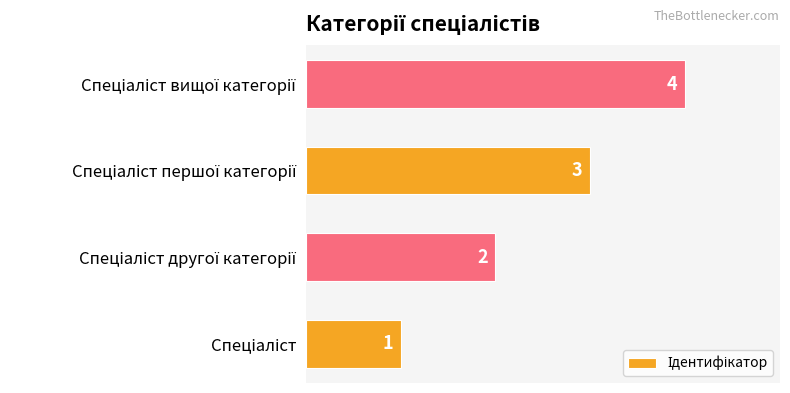

Count the values in the range 2 to 4.

3